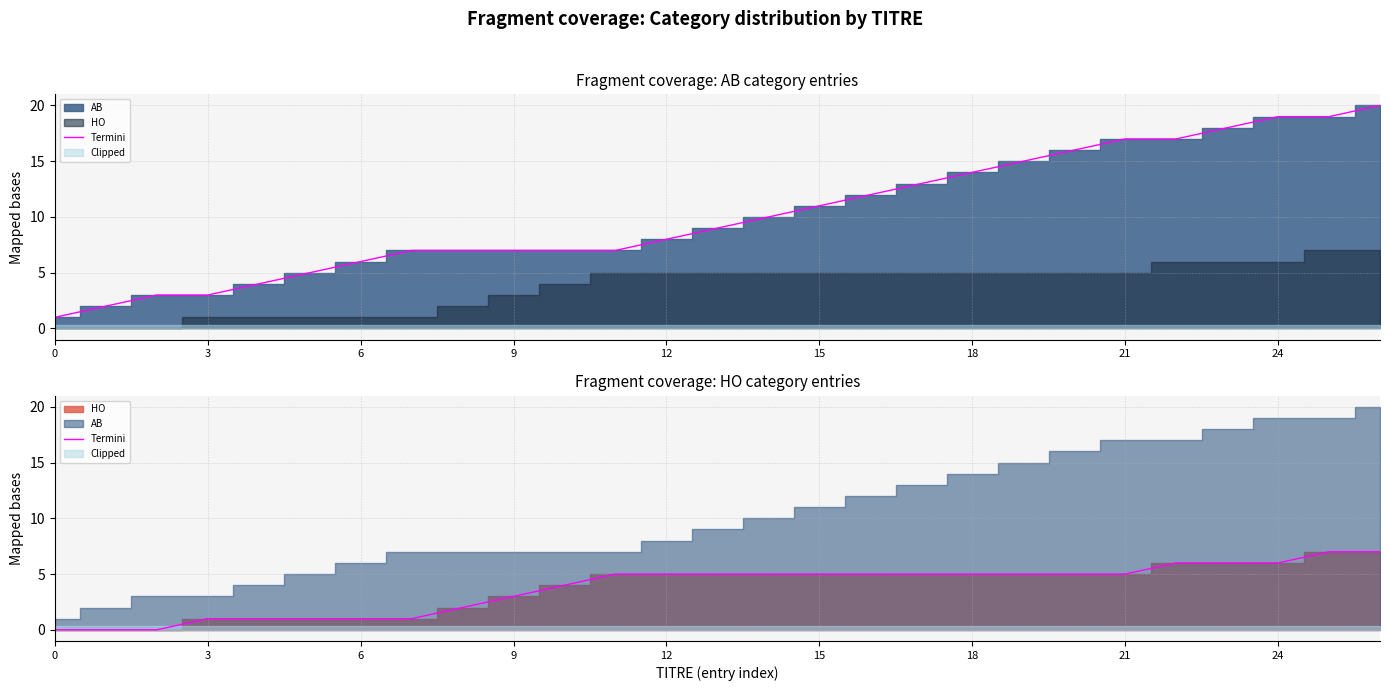

Between 9 and 22, which is larger?

22